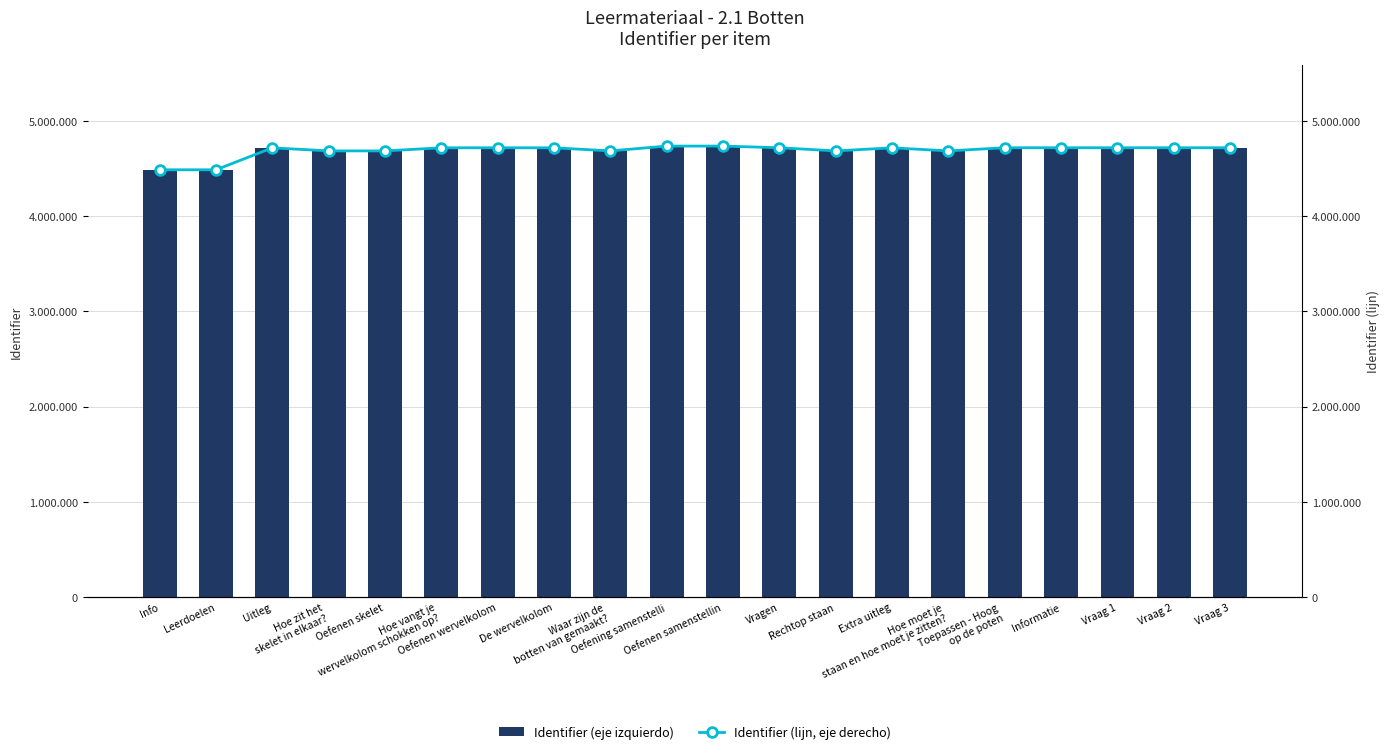

Which has a higher value, Uitleg or Oefenen wervelkolom?

Oefenen wervelkolom